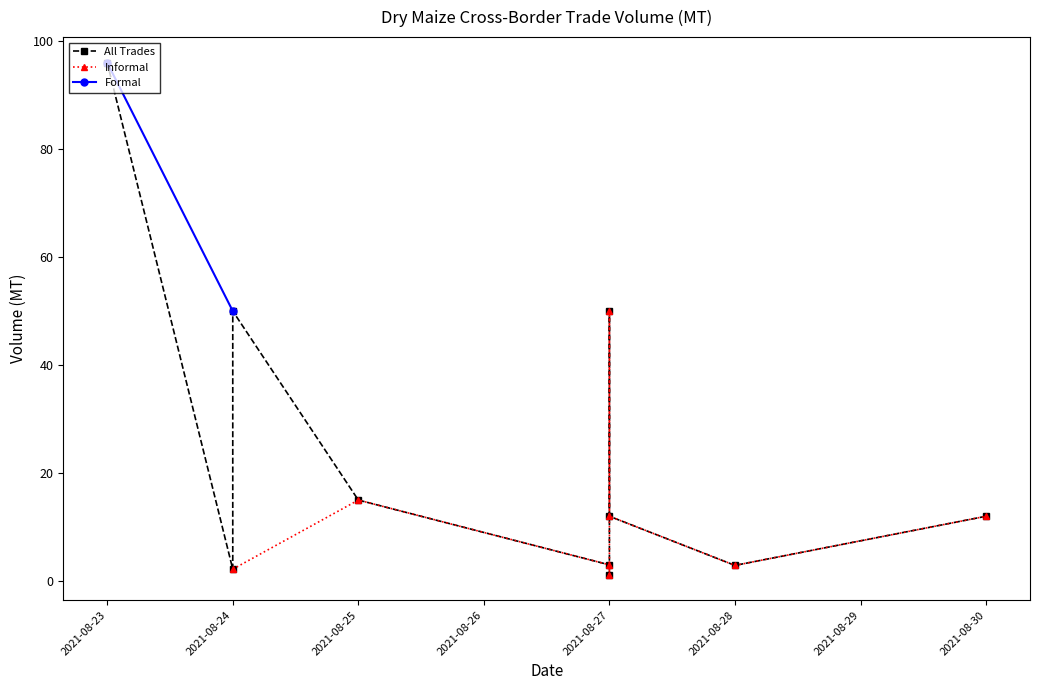

The chart shows a value of 0.7 at 2021-08-27. True or false?

False